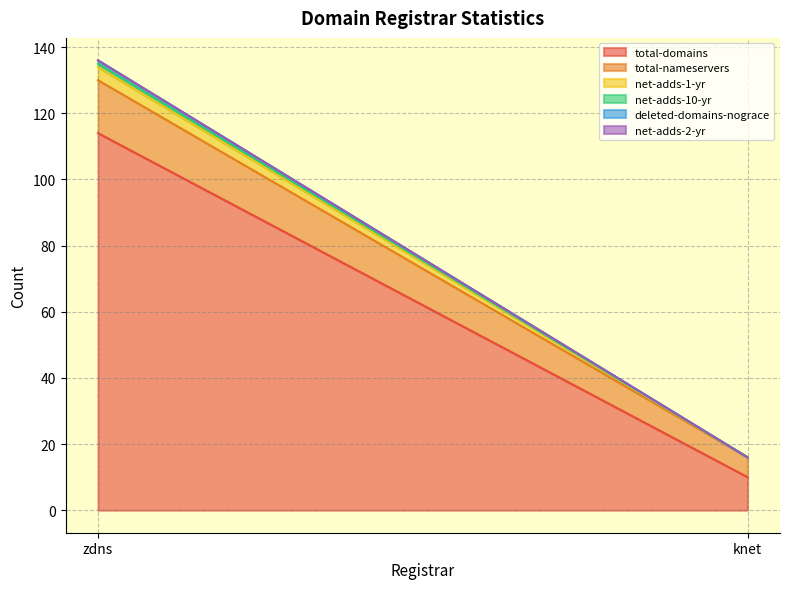

At which label is total-domains closest to 62?

zdns